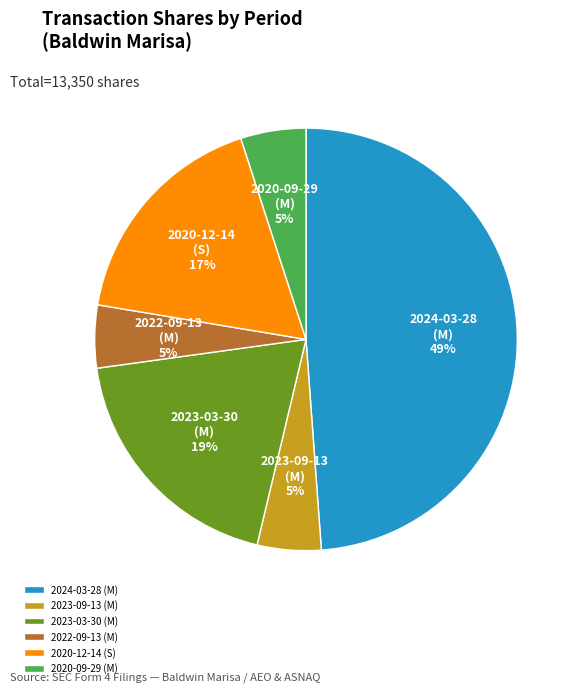

Combined, do 2023-03-30 (M) and 2020-12-14 (S) account for over 50%?

No